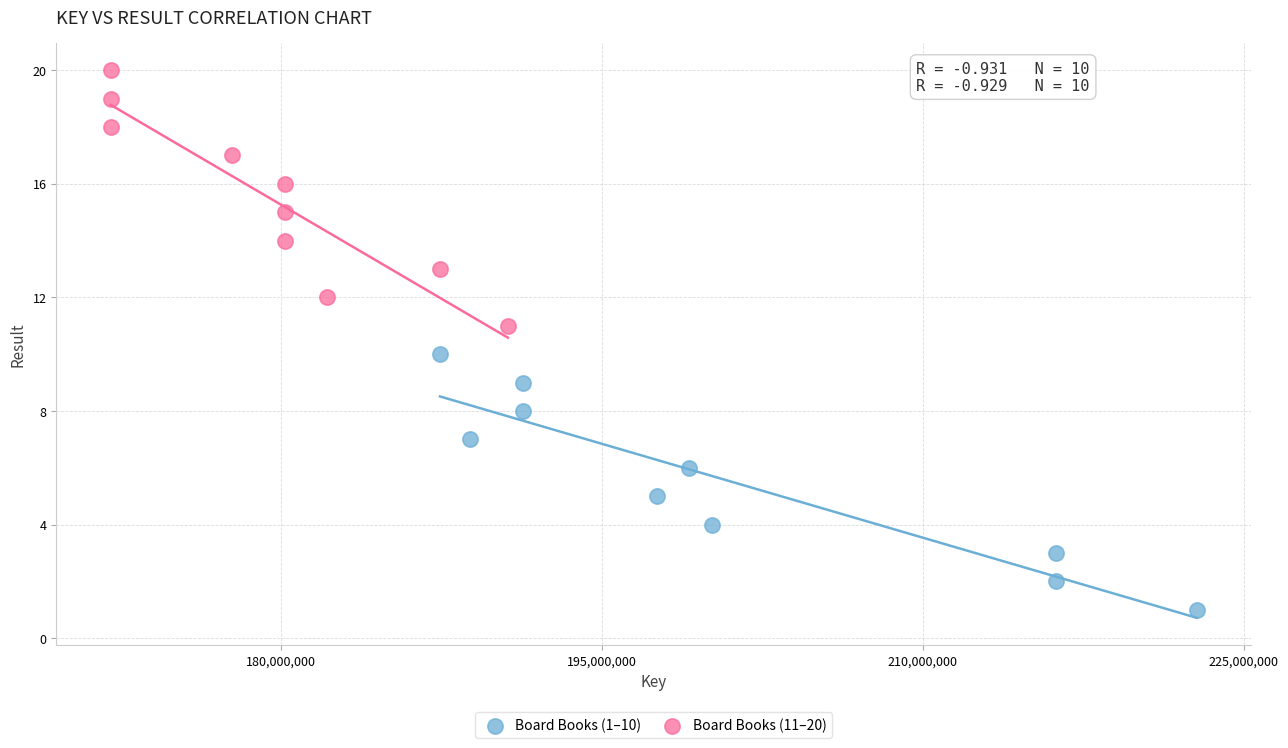

Which series reaches the minimum Y coordinate?

Board Books (1–10)